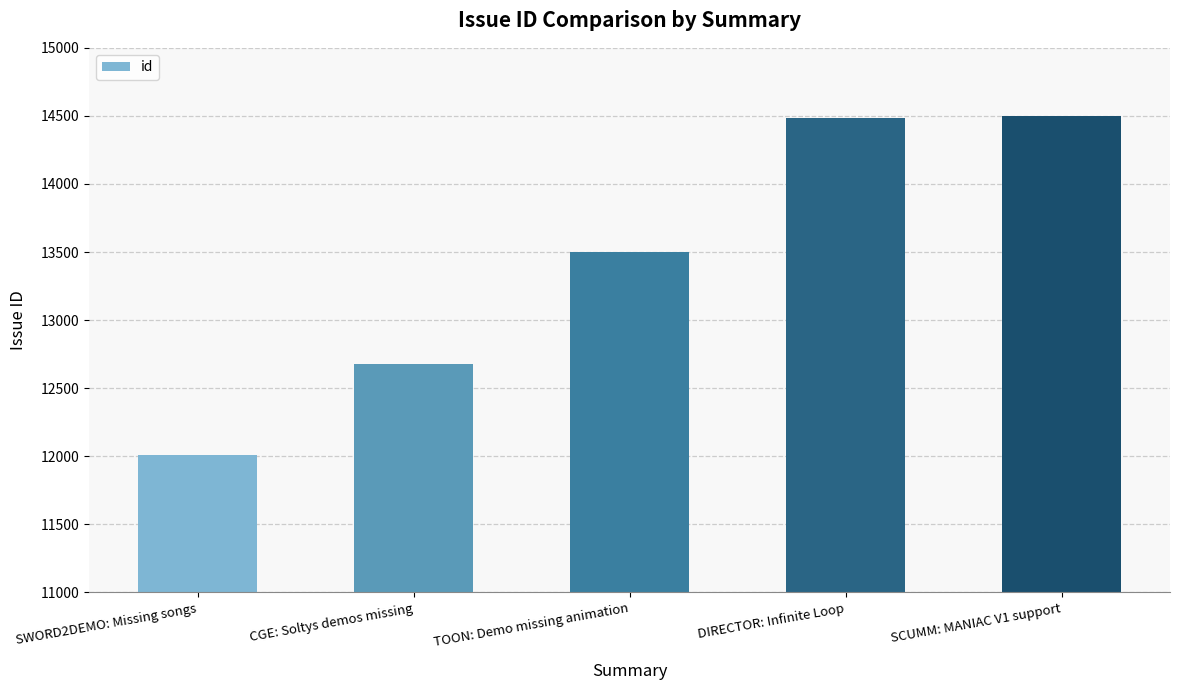

How many bars are there in total?

5